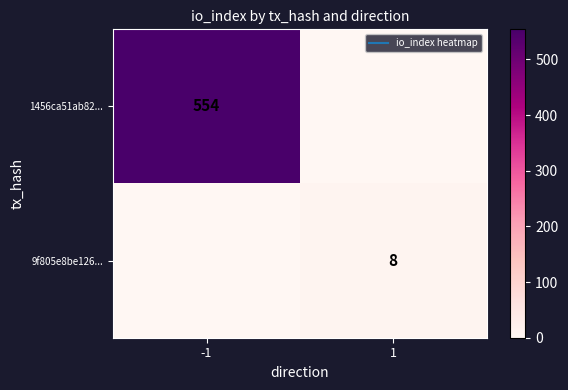

Which has a higher value, -1 or 1?

-1